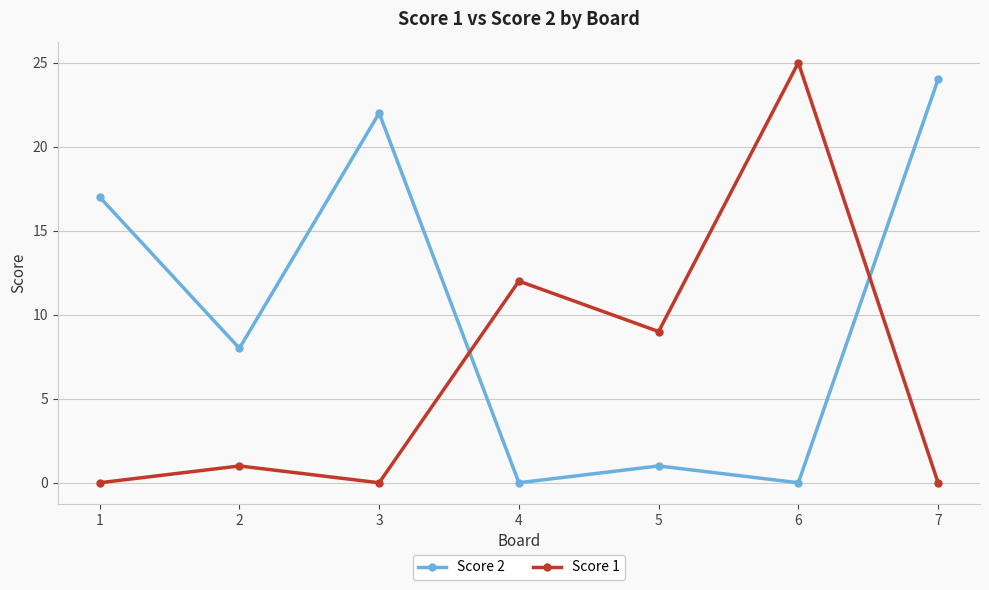

Where is the first local minimum for Score 2?

2